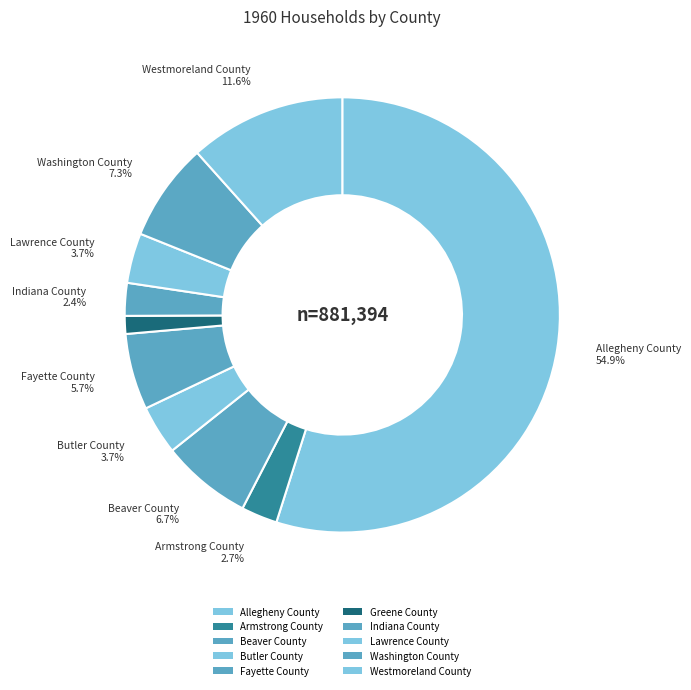

How much of the chart is everything except Washington County?

92.7%